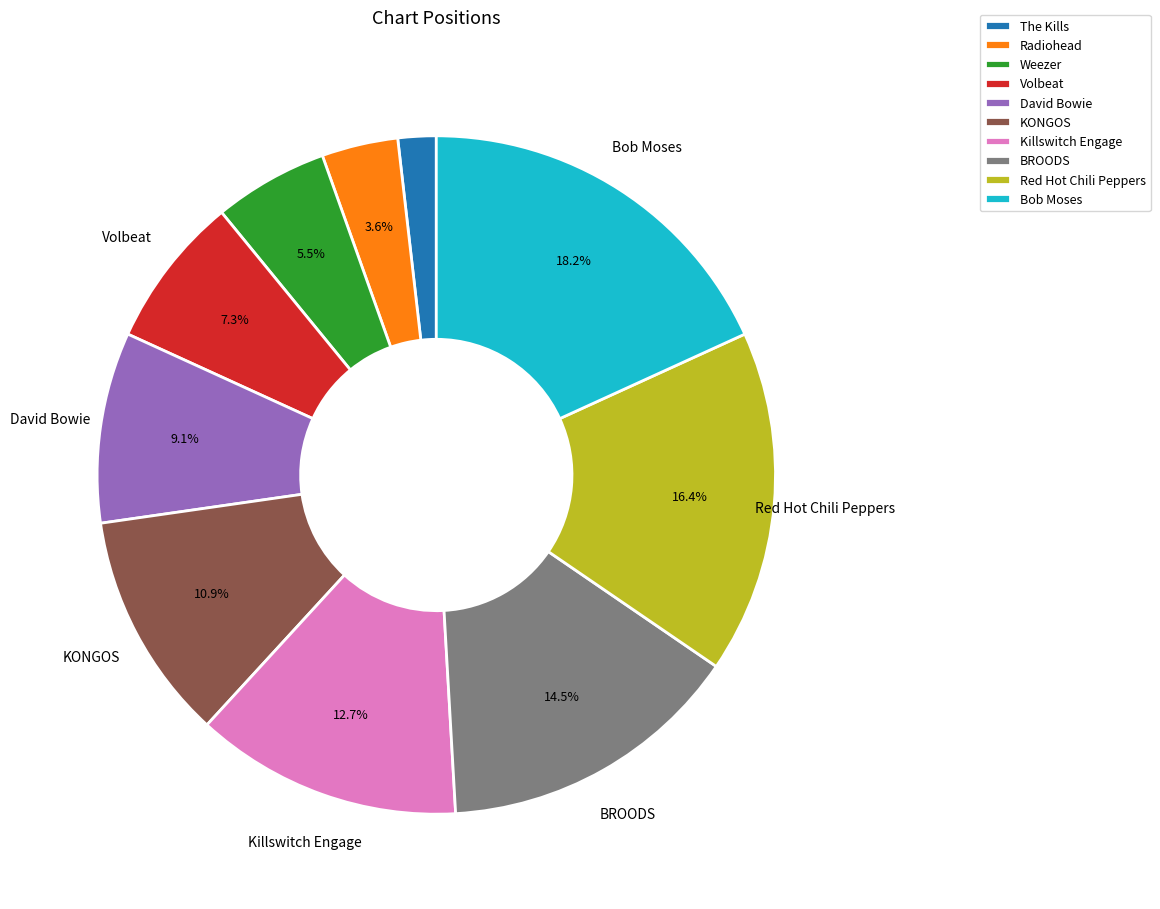

Which has a higher value, David Bowie or Radiohead?

David Bowie